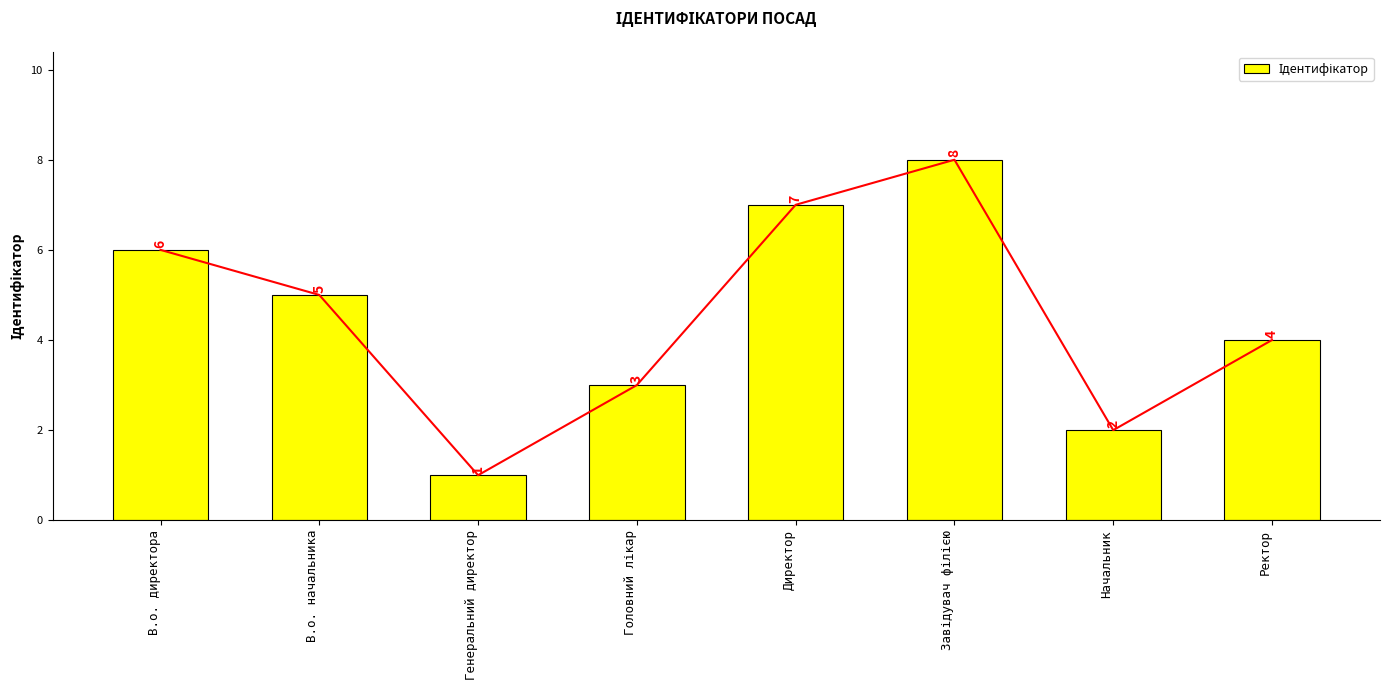

Are the bars horizontal?

No